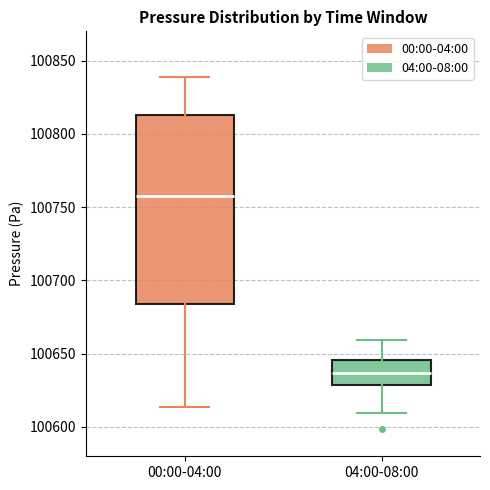

Reading left to right, read every box against the y-axis: the position of its median line, the range the box covers, and the ends of its whiskers. The values are not printed on the chart, so give them approximately, as read against the axis.

00:00-04:00: median 100760, box 100685 to 100815, whiskers 100615 to 100840
04:00-08:00: median 100635, box 100630 to 100645, whiskers 100610 to 100660